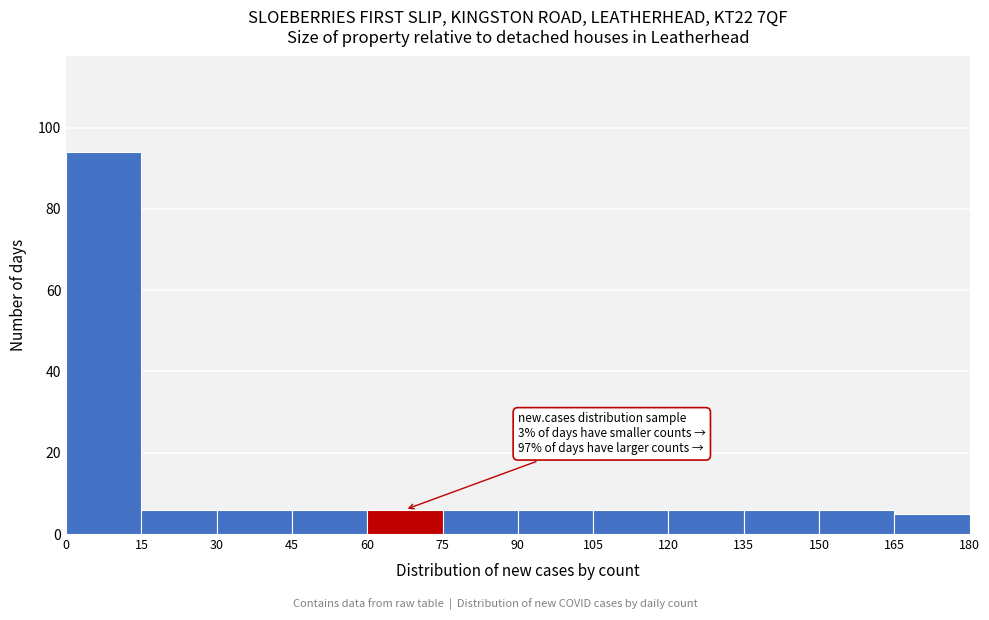

Over which range of the x-axis is the bar tallest?

0 to 15